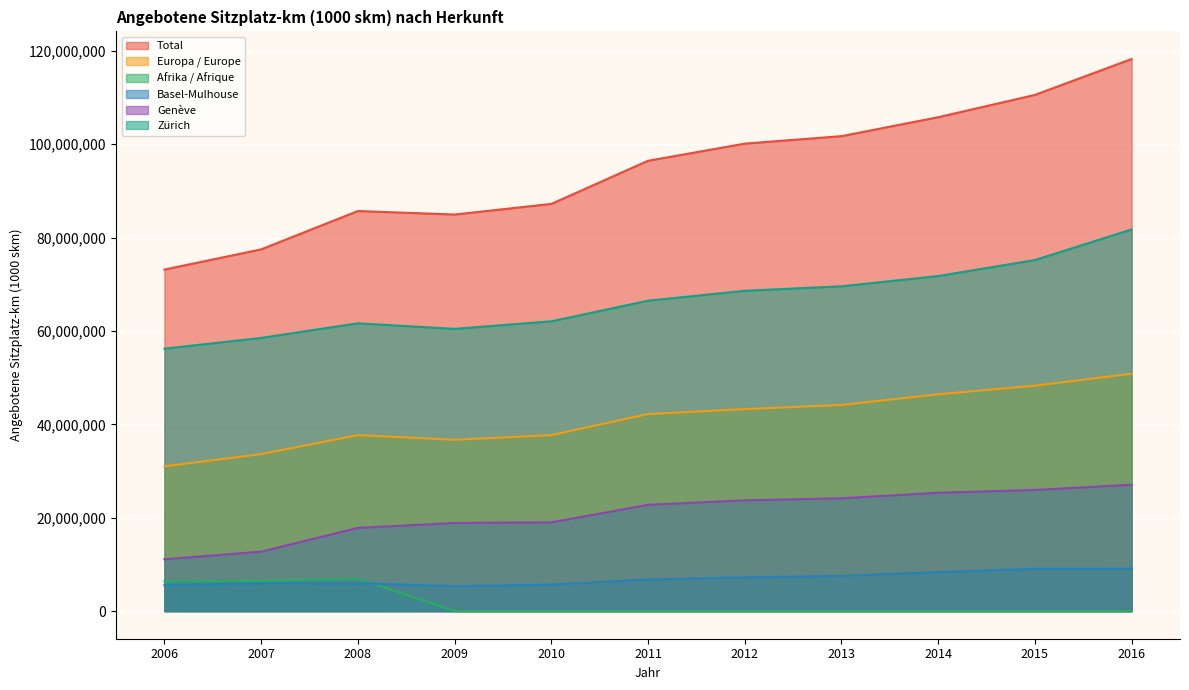

What is the approximate value of Basel-Mulhouse at 2010, to the nearest 100?

5670600